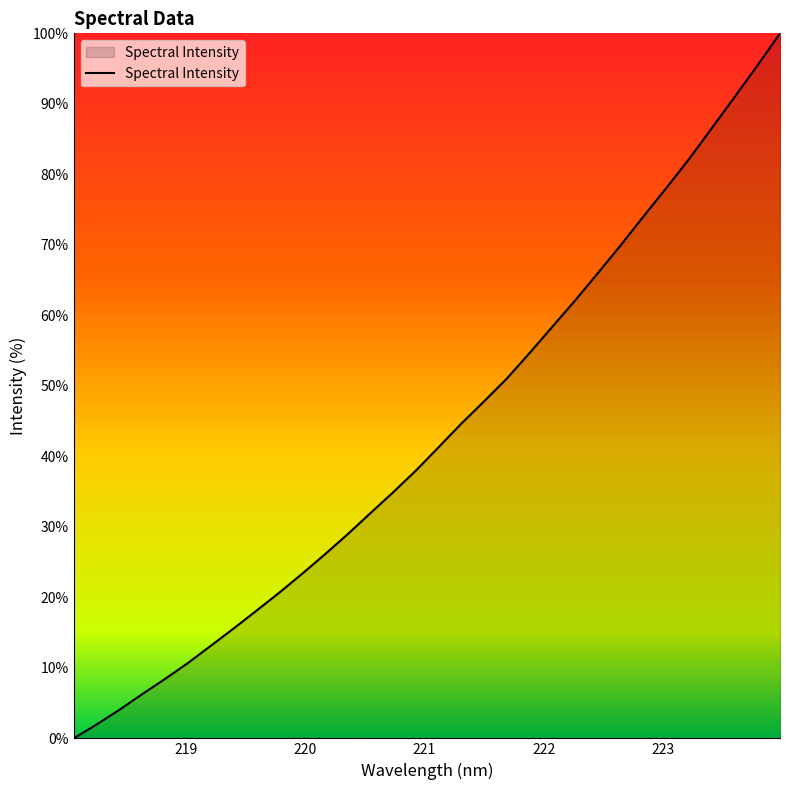

What is the greatest value displayed?

100.0